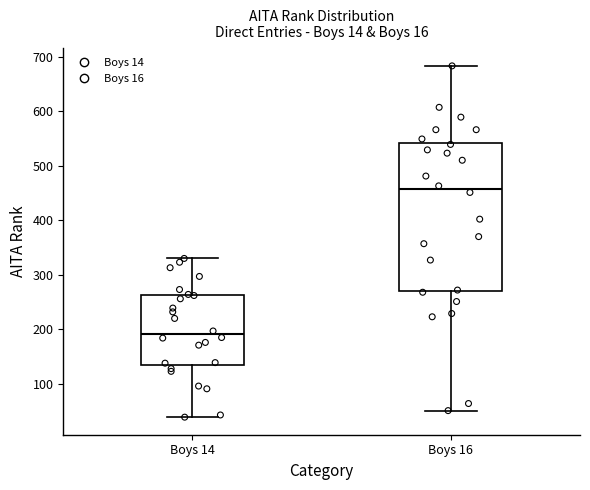

Reading left to right, read every box against the y-axis: the position of its median line, the range the box covers, and the ends of its whiskers. The values are not printed on the chart, so give them approximately, as read against the axis.

Boys 14: median 190, box 140 to 260, whiskers 40 to 330
Boys 16: median 460, box 270 to 540, whiskers 50 to 680